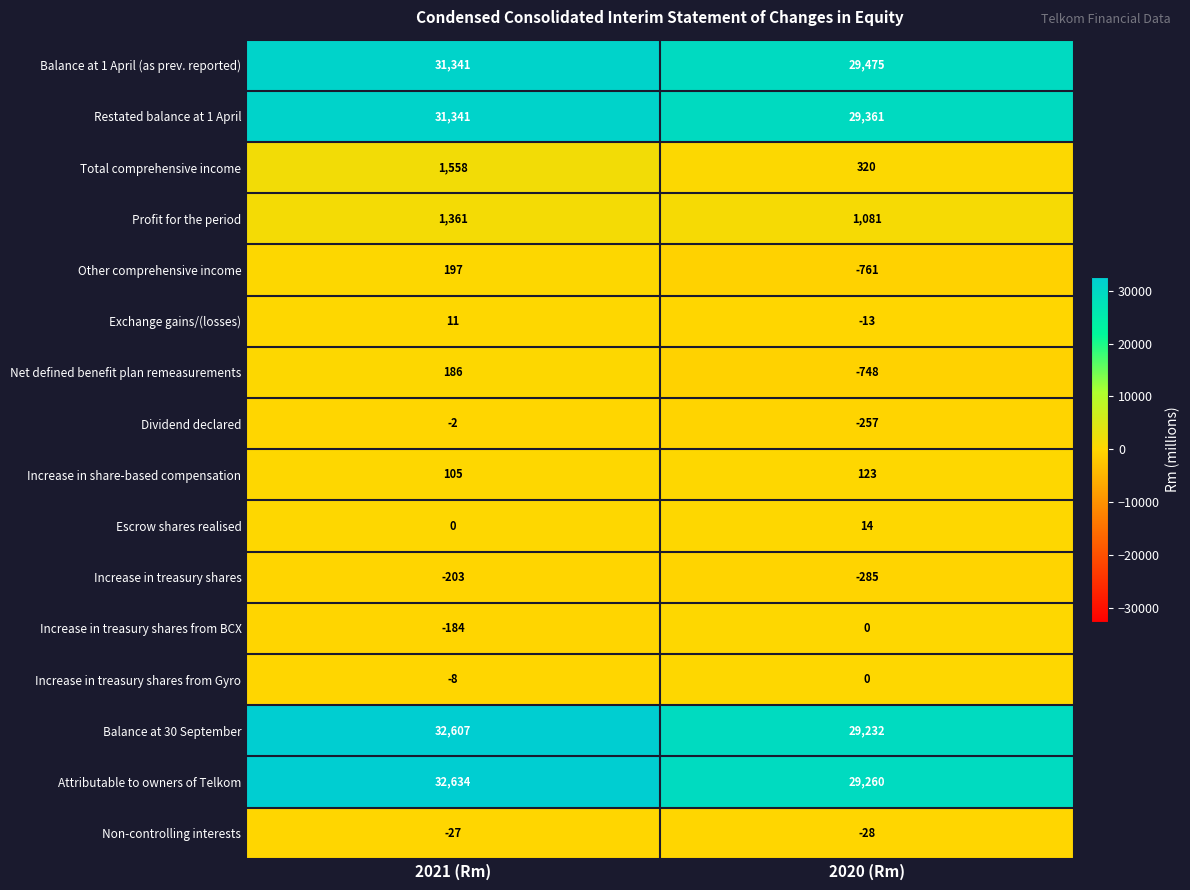

What is the spread (max minus min) of values at 2020 (Rm)?

30236